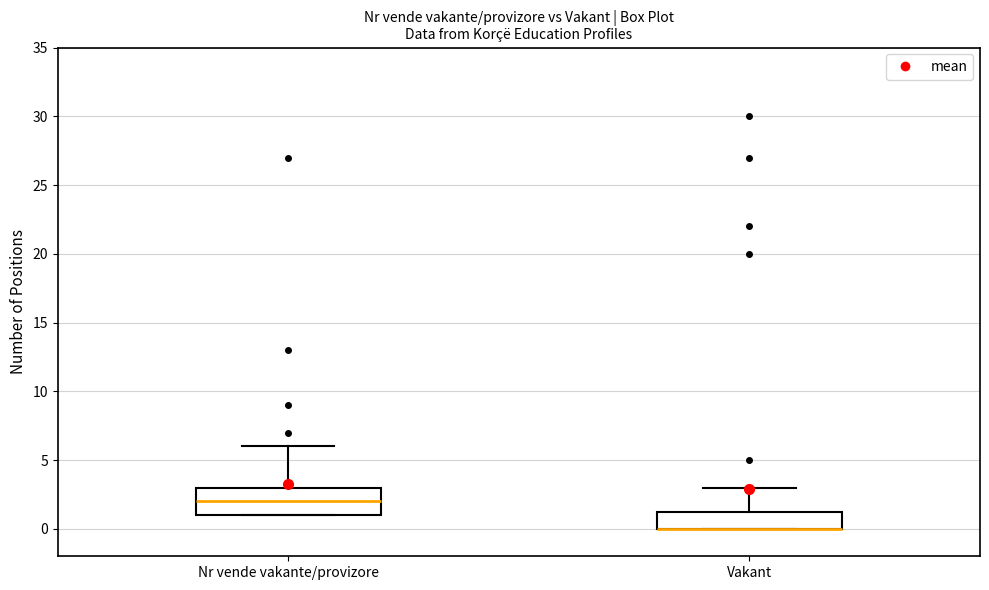

Comparing the boxes themselves (not the whiskers), which one is the tallest?

Nr vende vakante/provizore